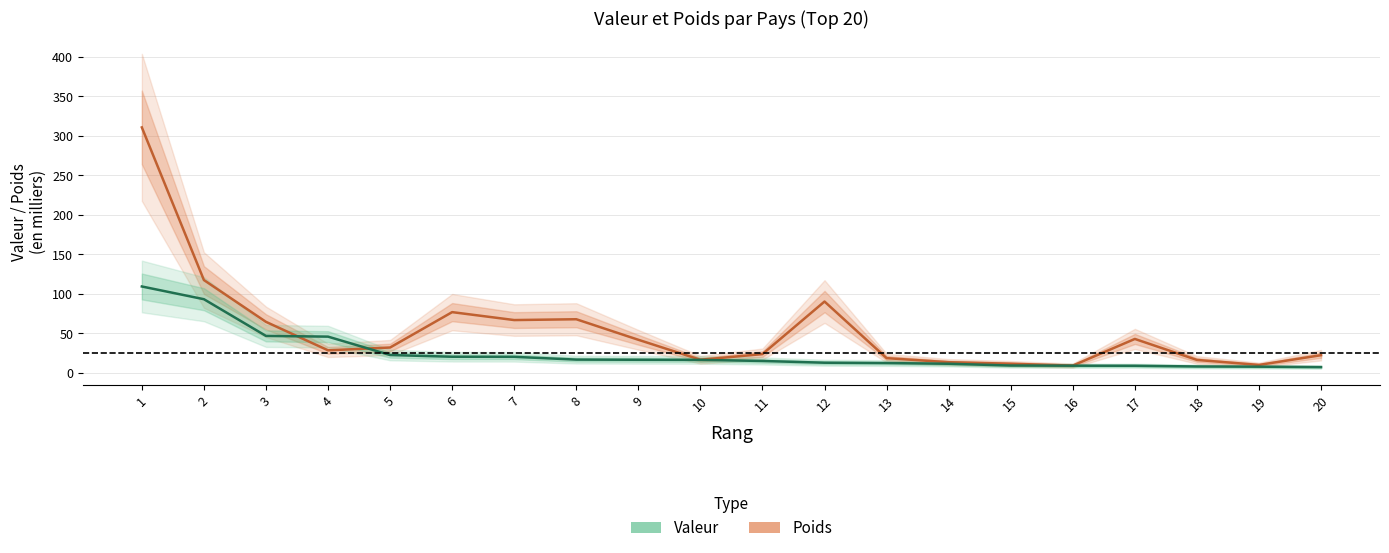

At which label is Poids closest to 159?

2